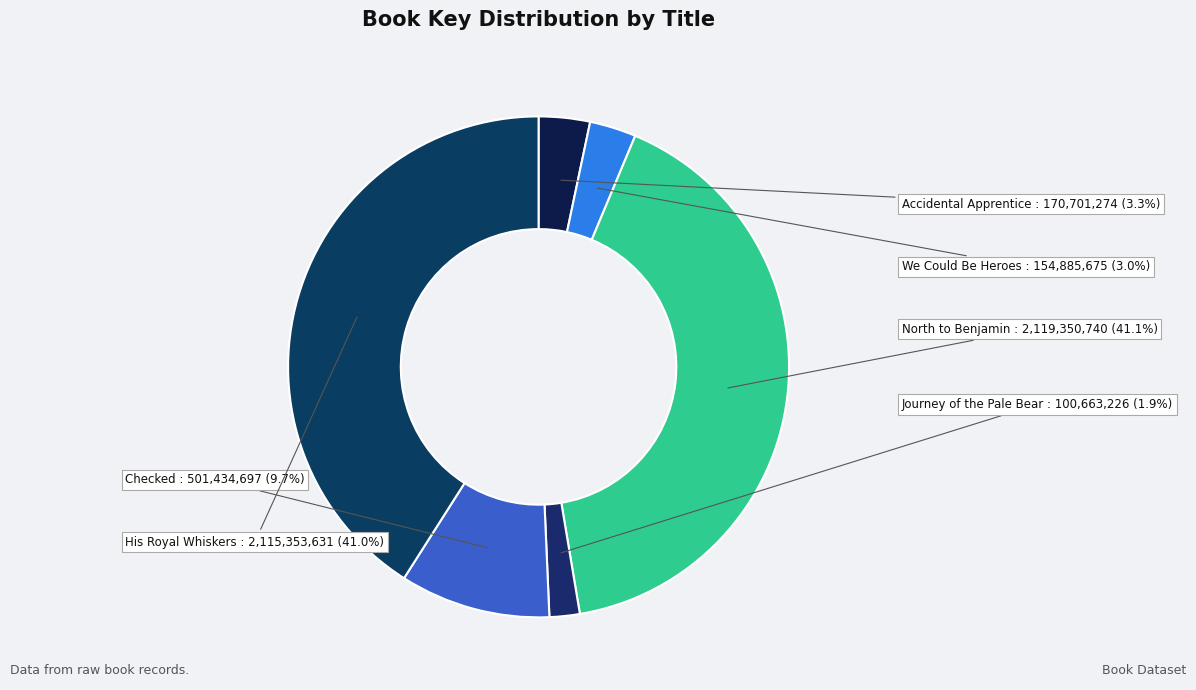

The We Could Be Heroes slice represents 11% of the pie. True or false?

False